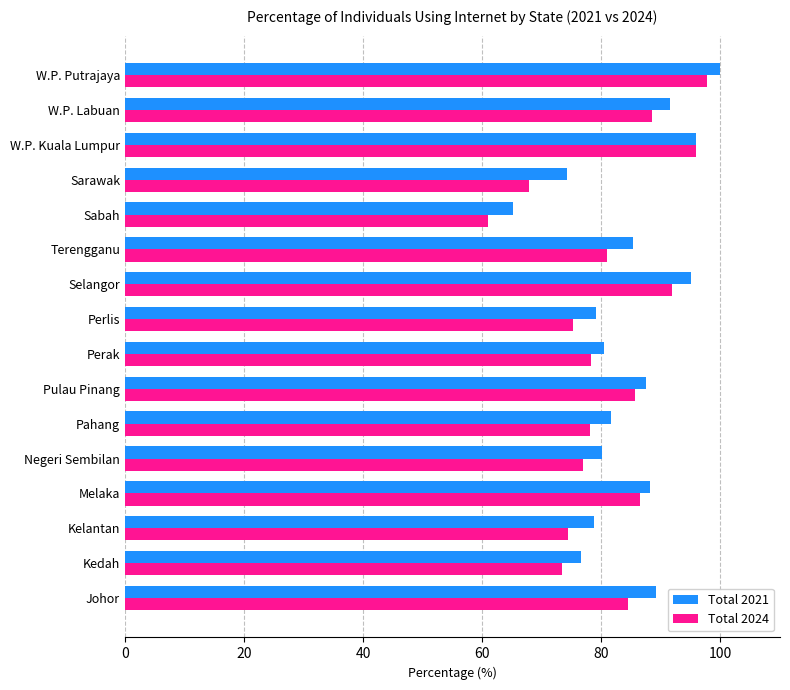

At which category is the sum across all series the highest?

W.P. Putrajaya